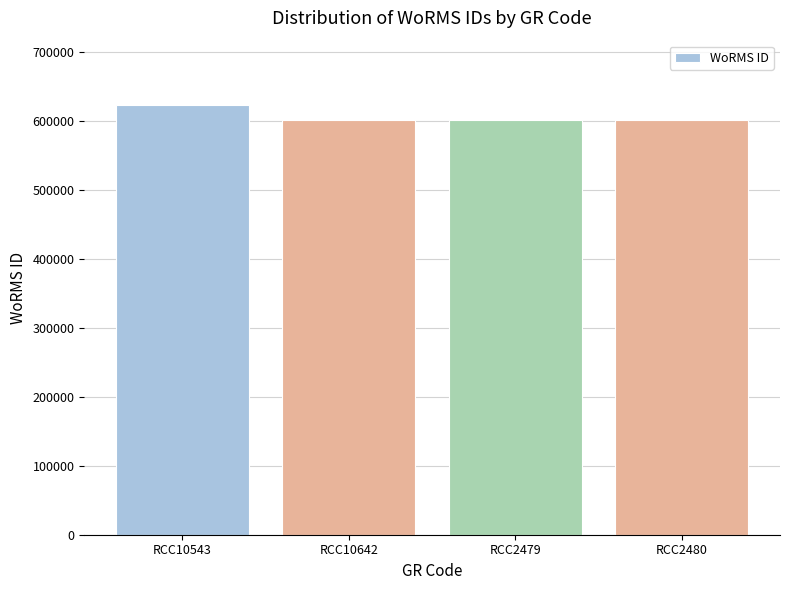

What is the smallest value displayed?

601993